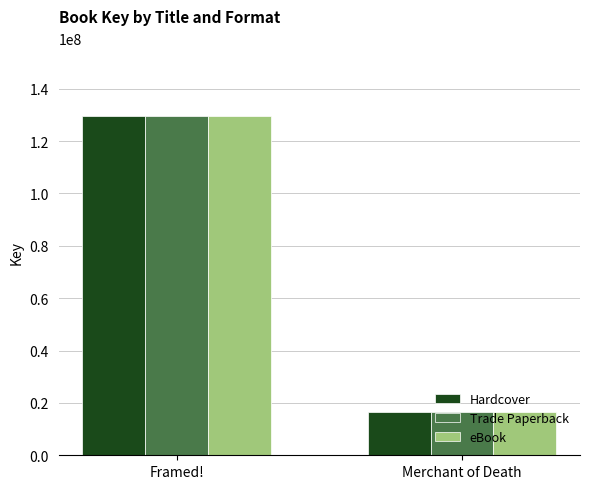

Count the number of categories in the chart.

2